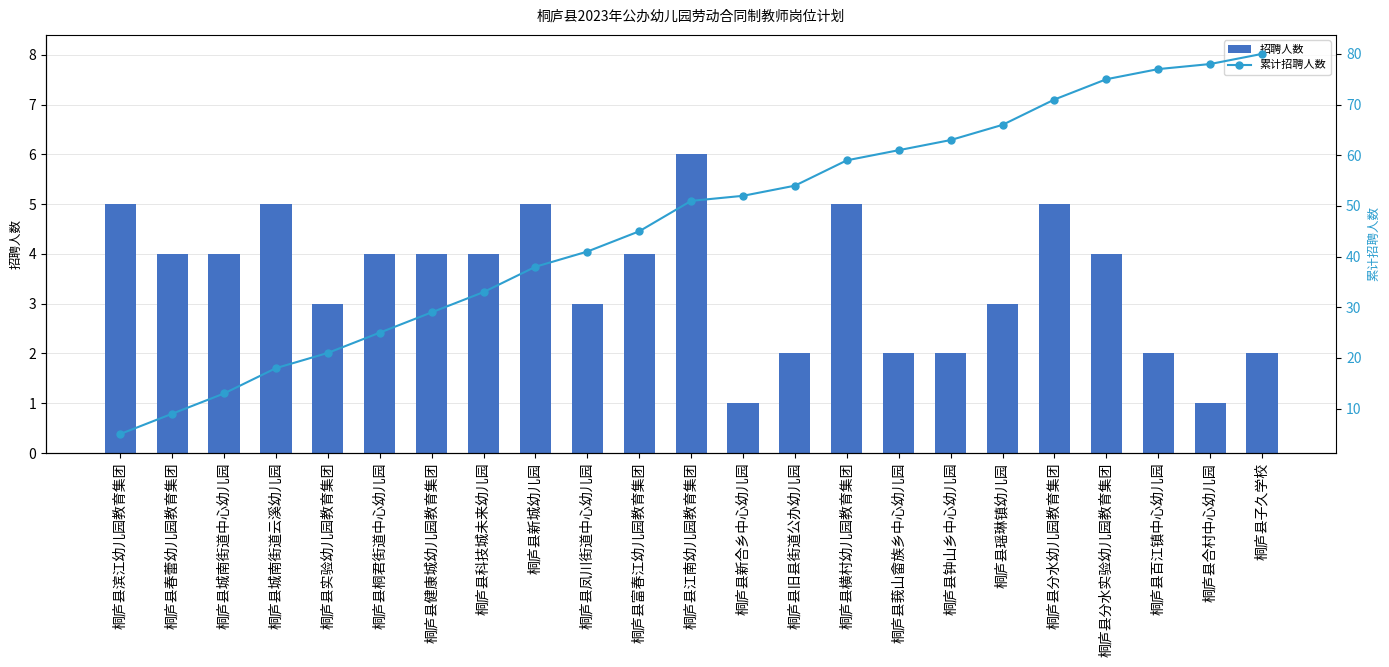

True or false: 累计招聘人数 has a value of 35 at 桐庐县实验幼儿园教育集团.

False